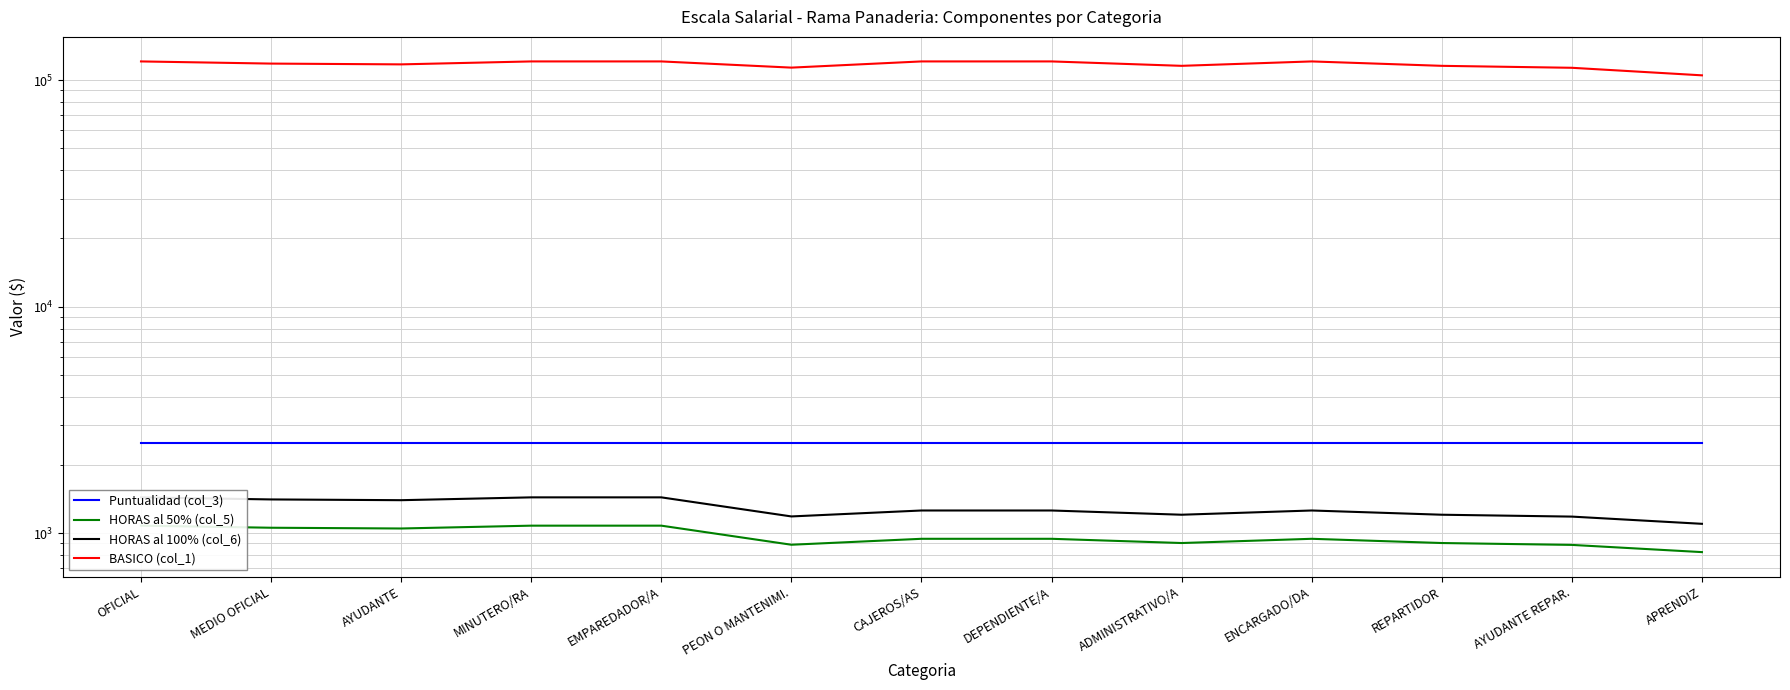

Is it true that BASICO (col_1) equals 182698.3 at CAJEROS/AS?

False